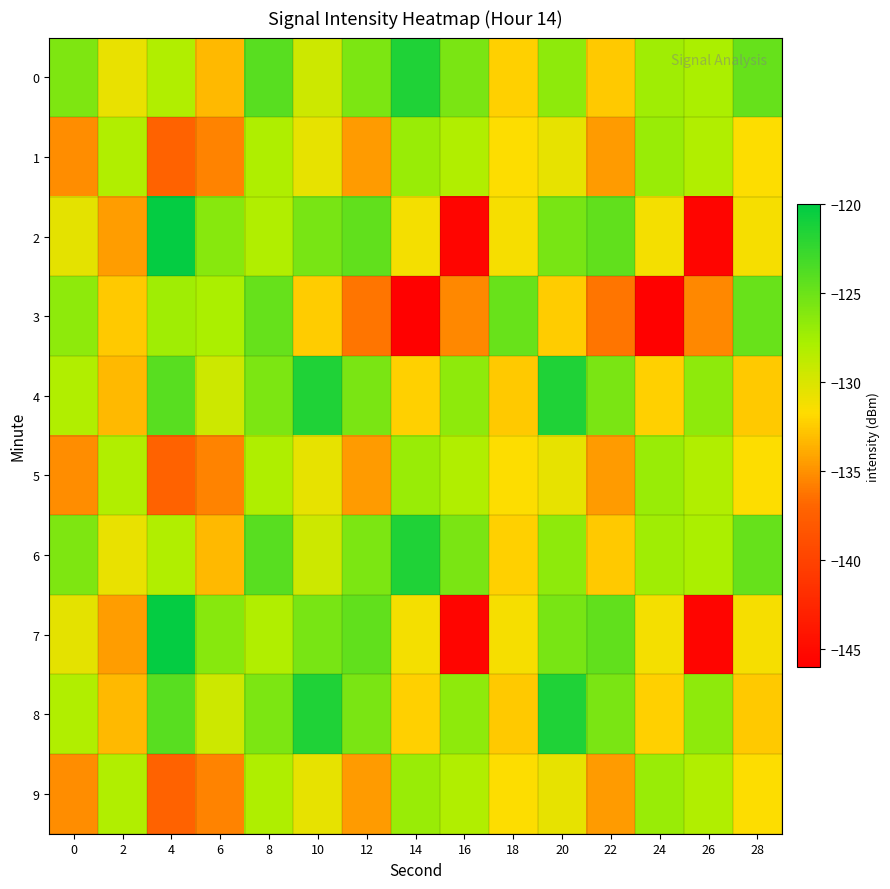

At how many categories does at least one series exceed -143?

15